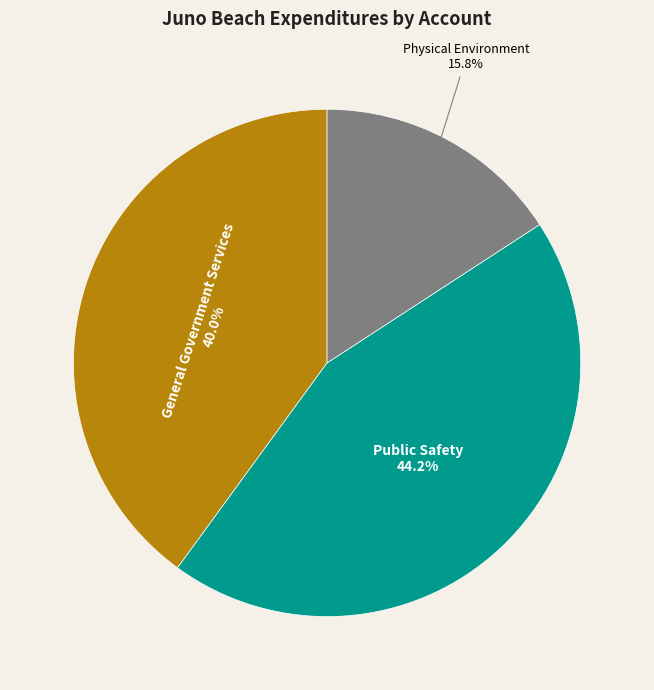

To the nearest percent, what is the combined percentage of Public Safety and Physical Environment?

60%